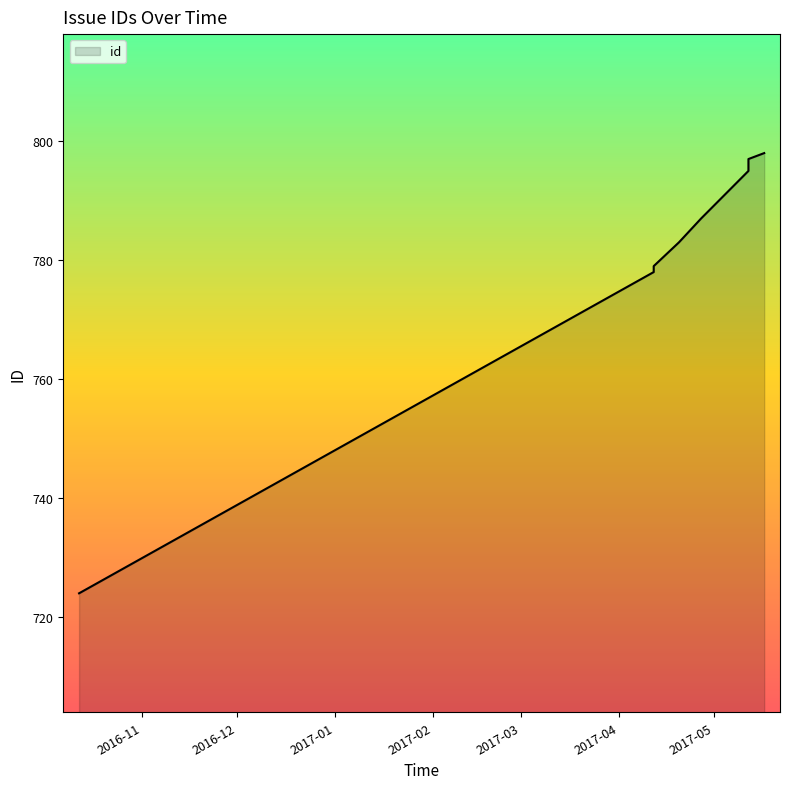

What value does the data have at 2017-04-27?

787